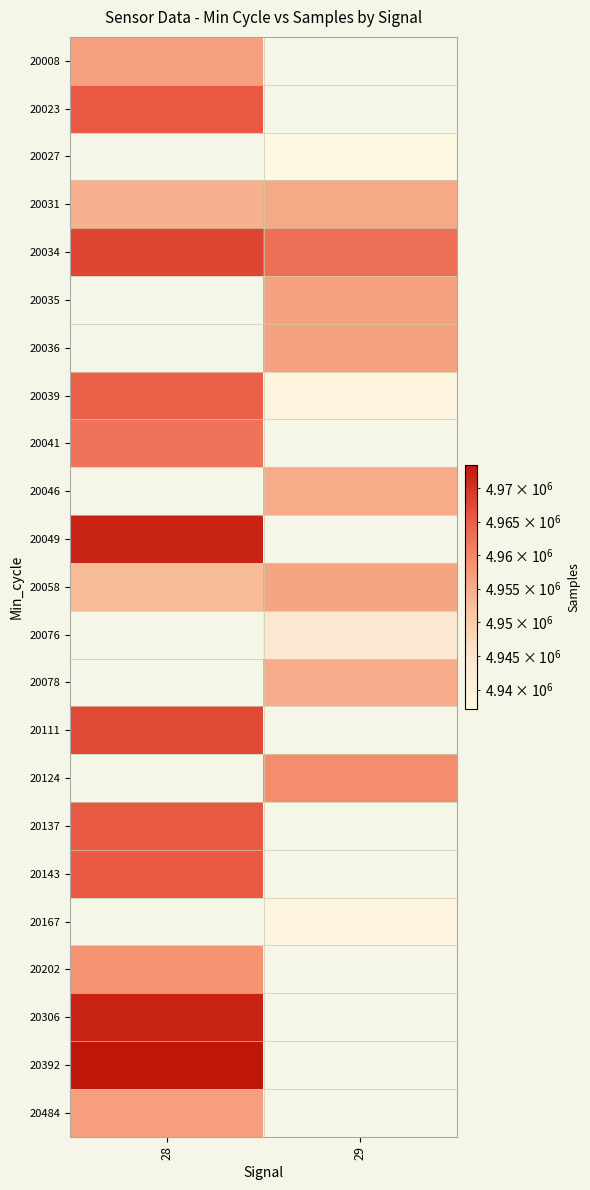

Where is 20023 nearest to the value 4965610?

28